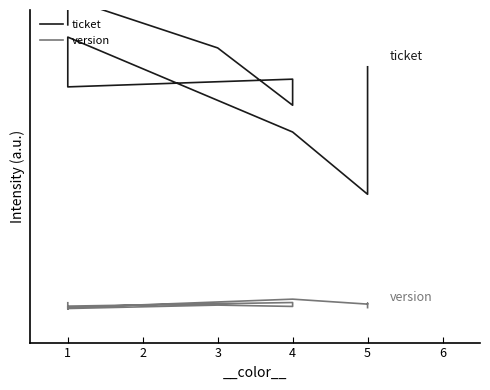

At 4, list the series in order from largest to smallest.

ticket, version